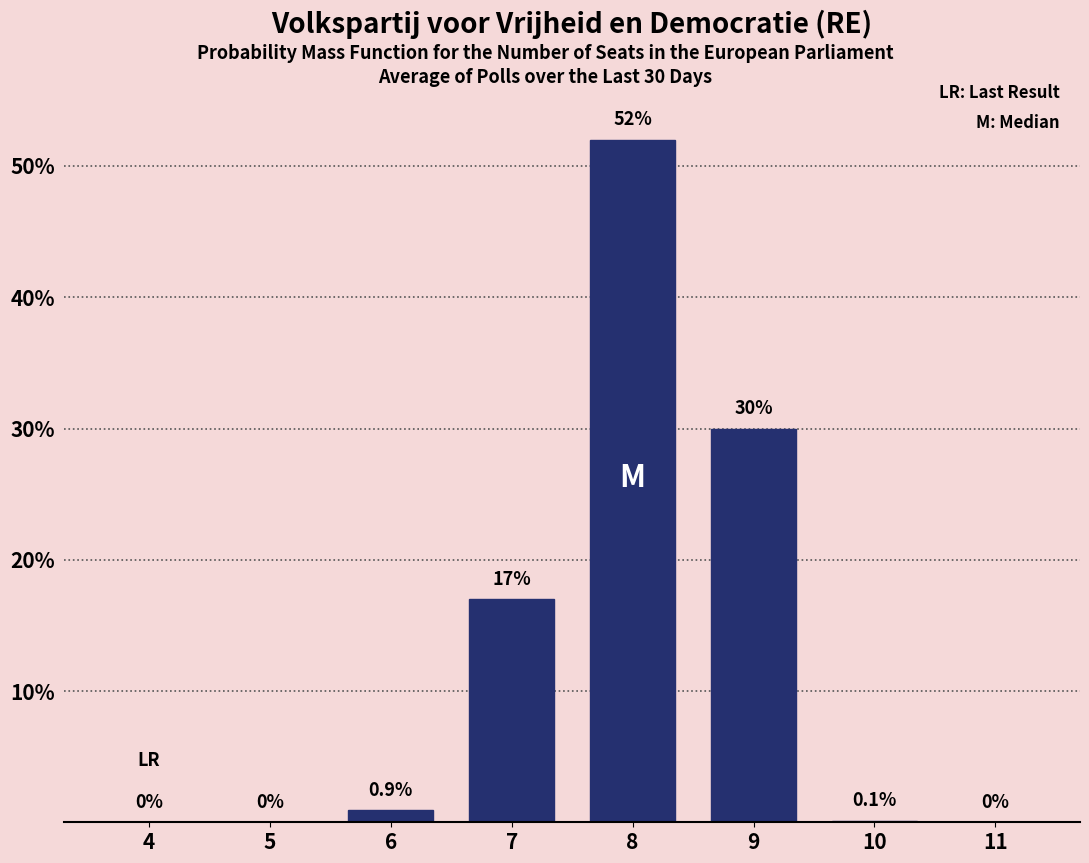

Reading right to left, what are all the values shown in this chart?

11=0.0	10=0.1	9=30.0	8=52.0	7=17.0	6=0.9	5=0.0	4=0.0